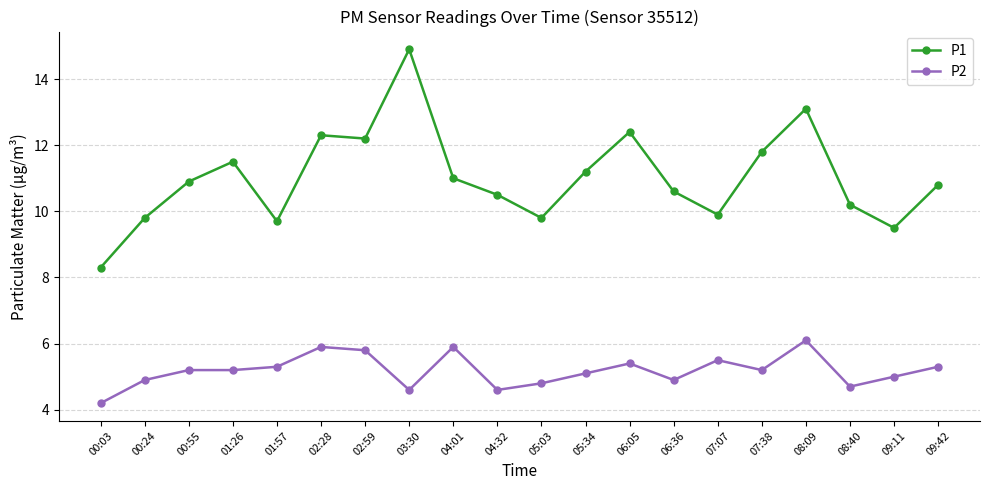

What is the label of the 3rd point from the right?

08:40